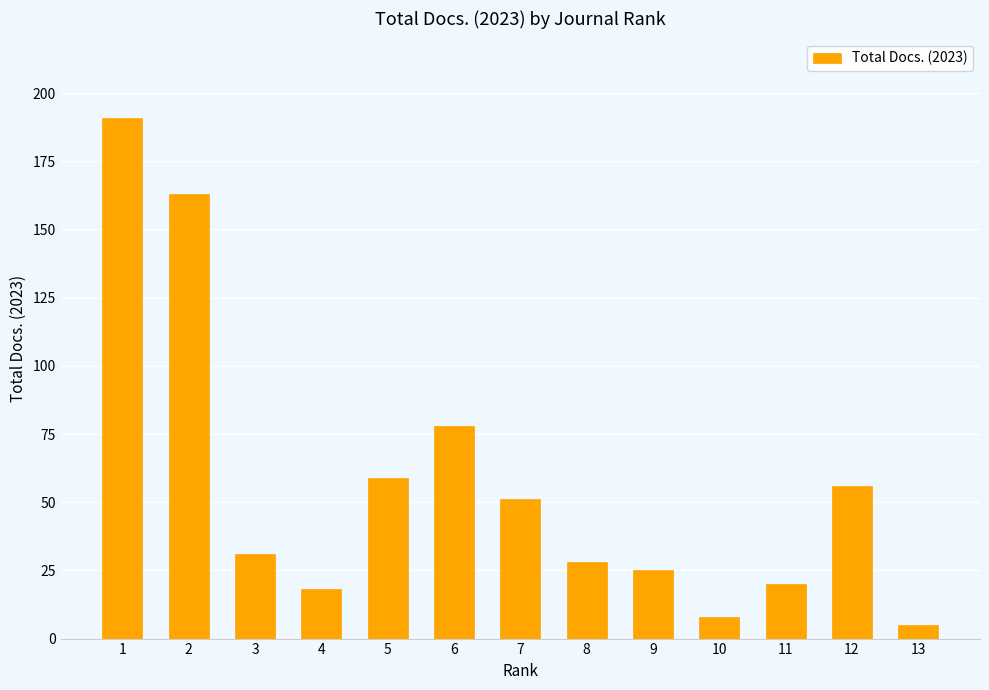

What is the difference between the second highest and minimum values?

158